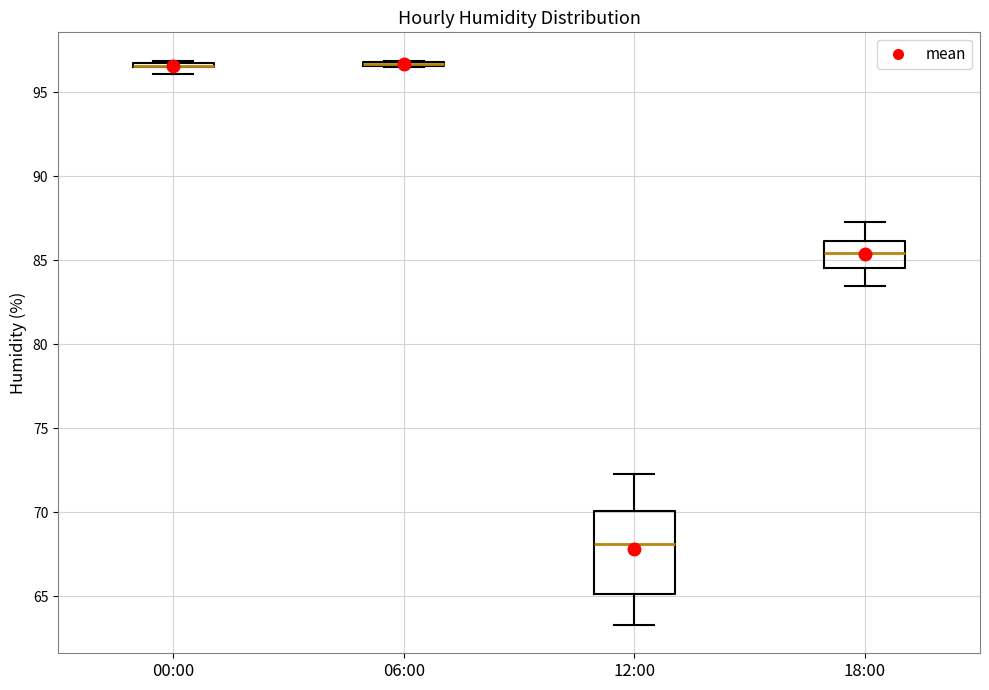

Where does the median line of the box for 12:00 sit on the y-axis? The values are not printed on the chart, so give them approximately, as read against the axis.

68.0